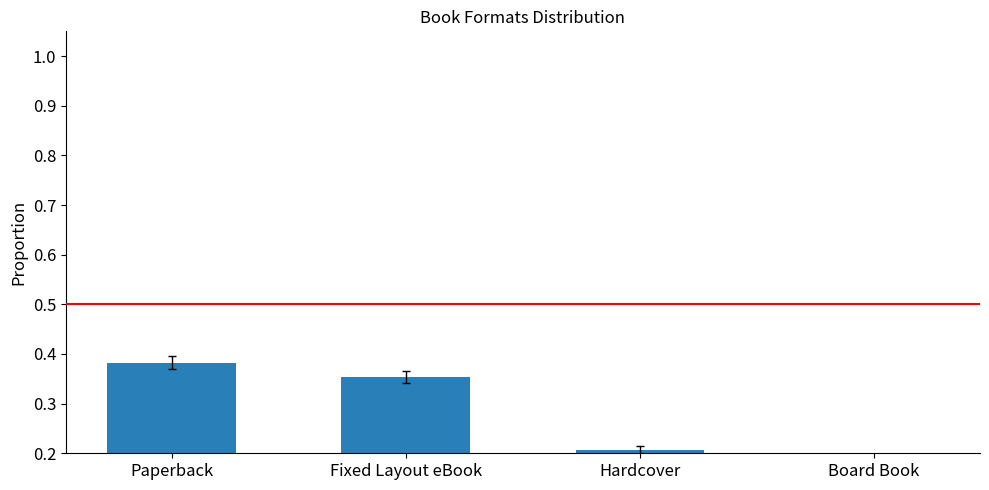

What is the label of the 2nd bar from the left?

Fixed Layout eBook